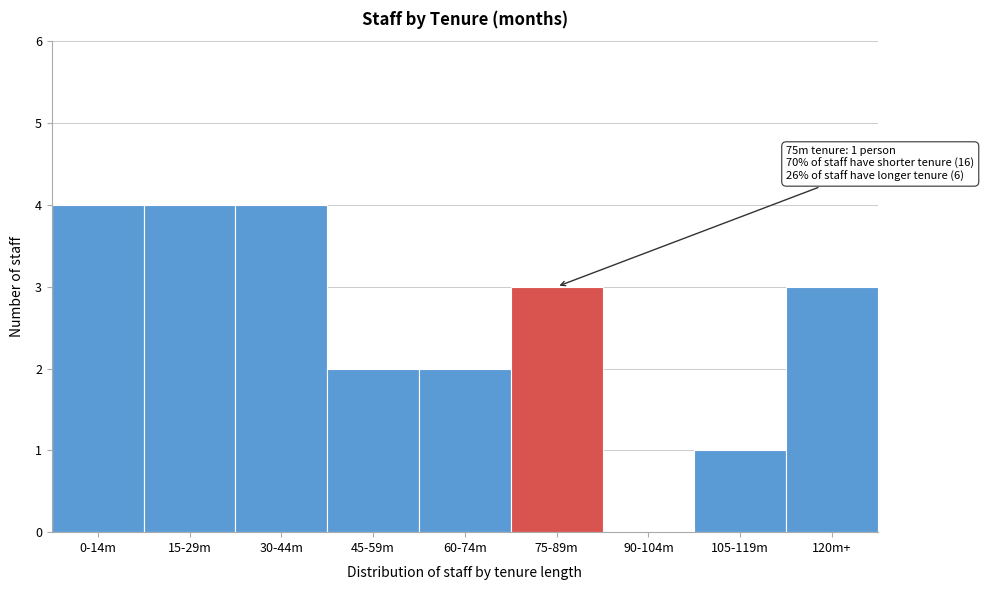

Reading left to right, what are all the values shown in this chart?

0-14m=4	15-29m=4	30-44m=4	45-59m=2	60-74m=2	75-89m=3	90-104m=0	105-119m=1	120m+=3